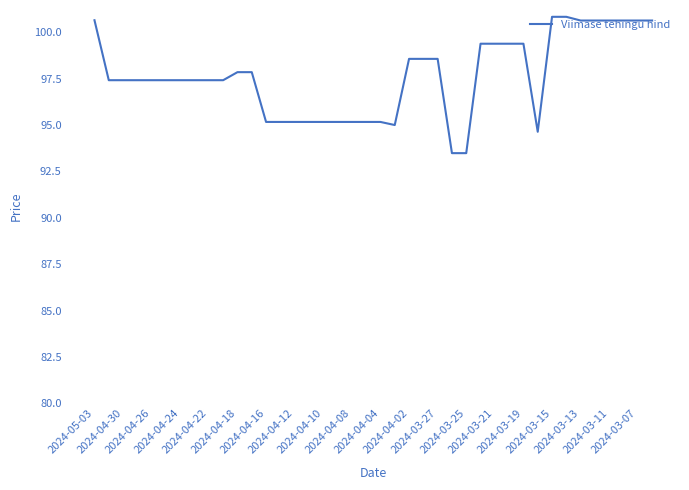

What is the difference between the maximum and minimum values?

7.3